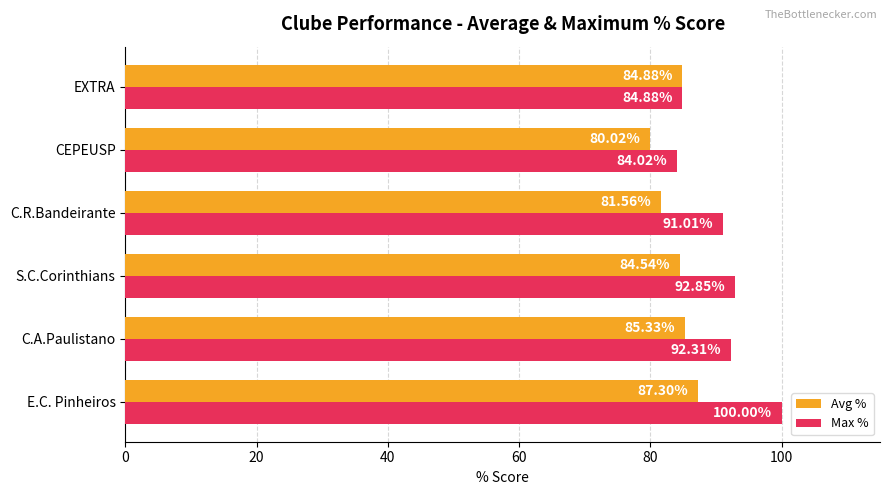

Where is Max % nearest to the value 92?

C.A.Paulistano